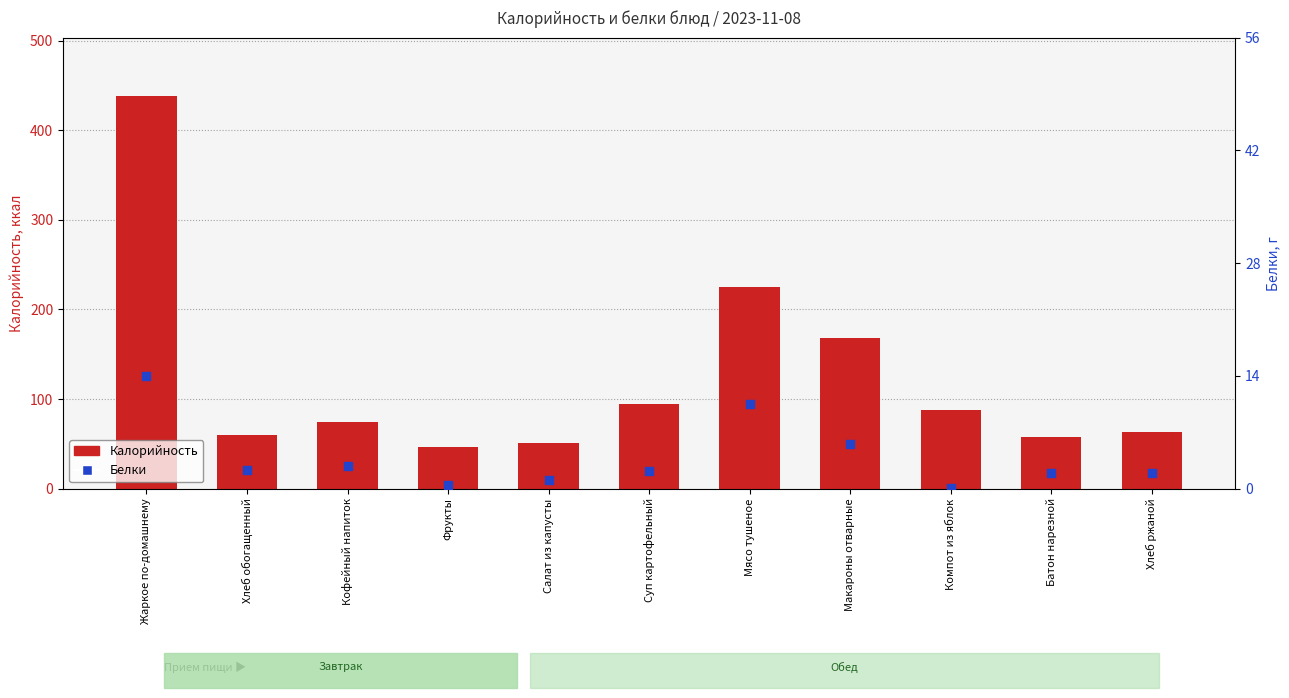

At which category is the sum across all series the highest?

Жаркое по-домашнему